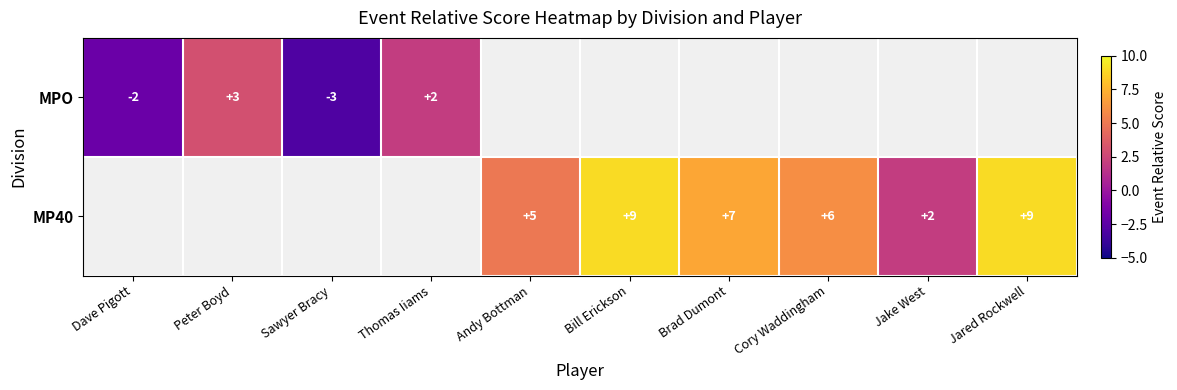

Is it true that MP40 equals 5 at Andy Bottman?

True